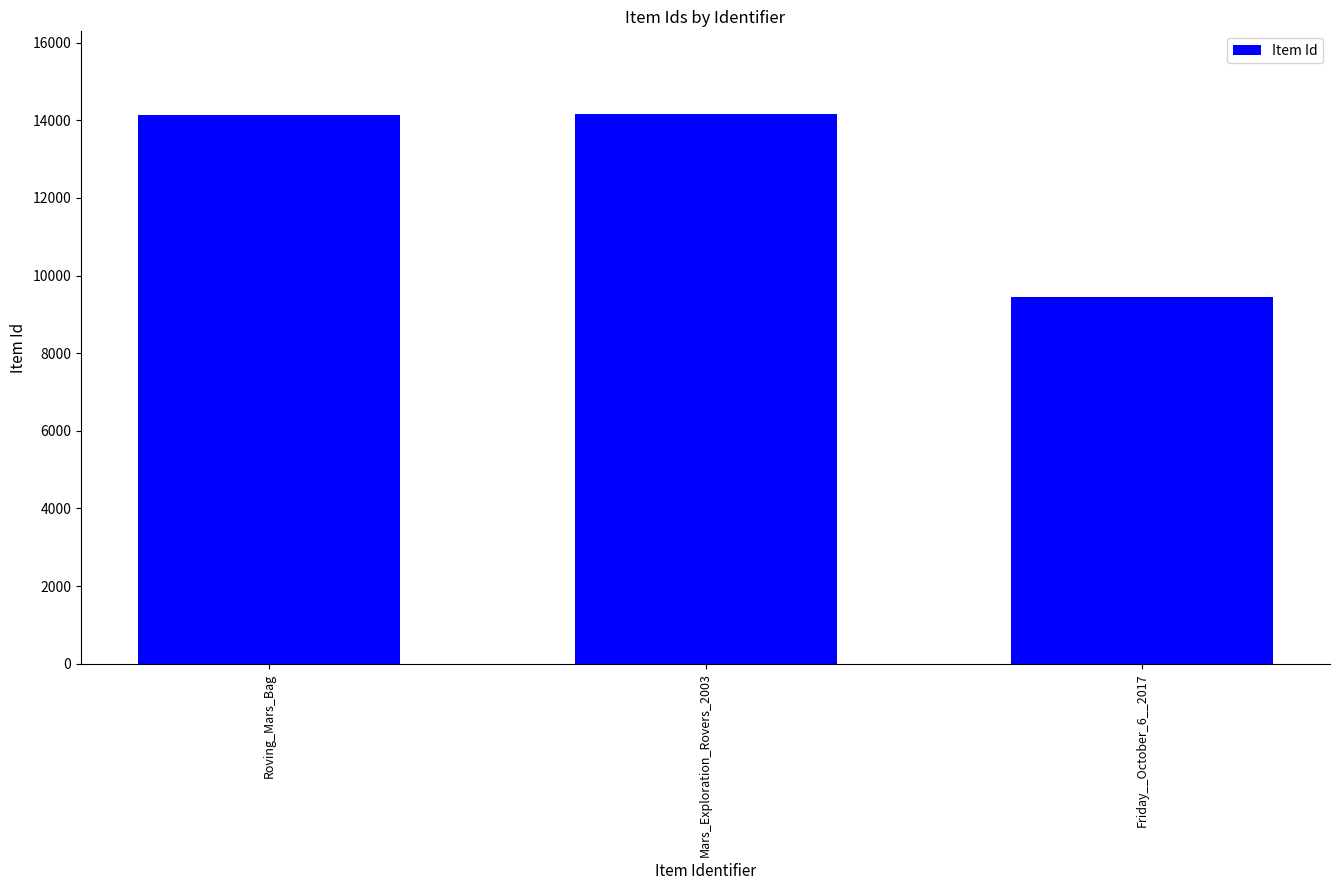

What is the change in value from Roving_Mars_Bag to Mars_Exploration_Rovers_2003?

+34